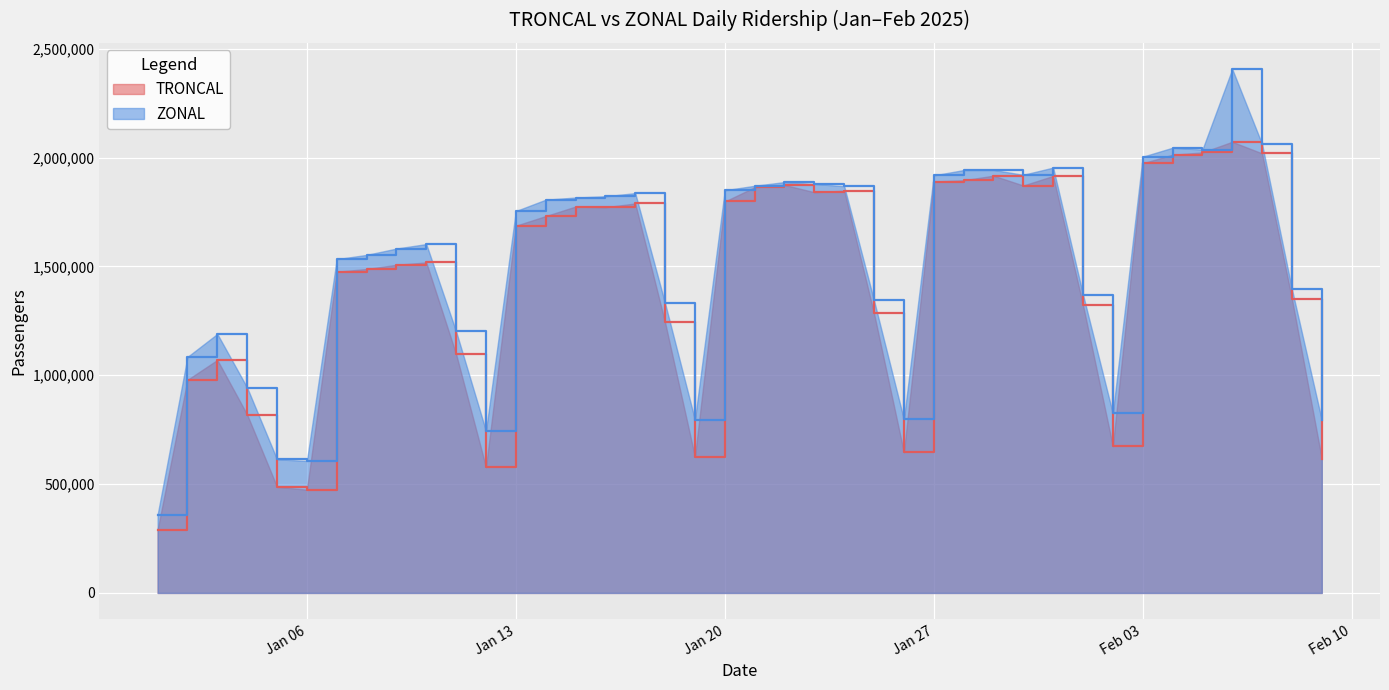

Which series changed the most between 2025-01-05 and 2025-01-07?

TRONCAL